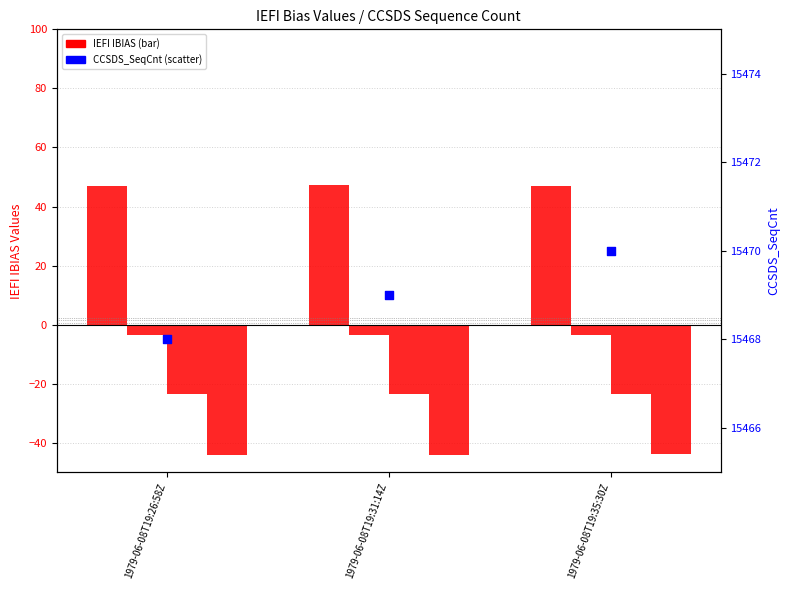

At how many categories does at least one series exceed 4382?

3